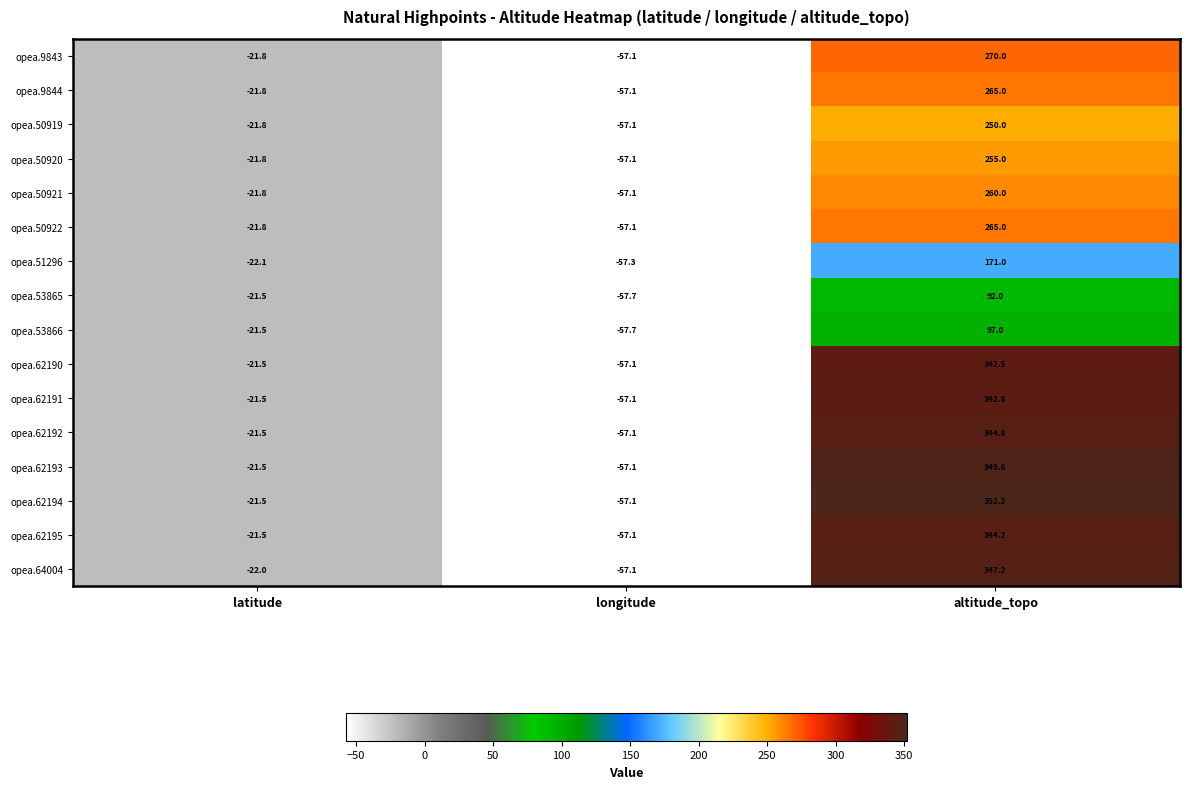

Count the number of data series in this chart.

16